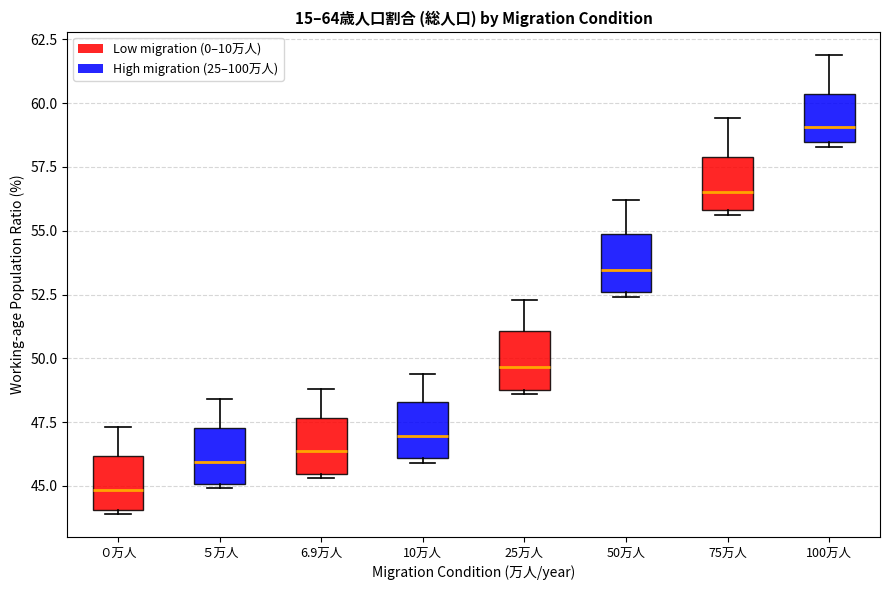

Which box's median line is the lowest?

０万人